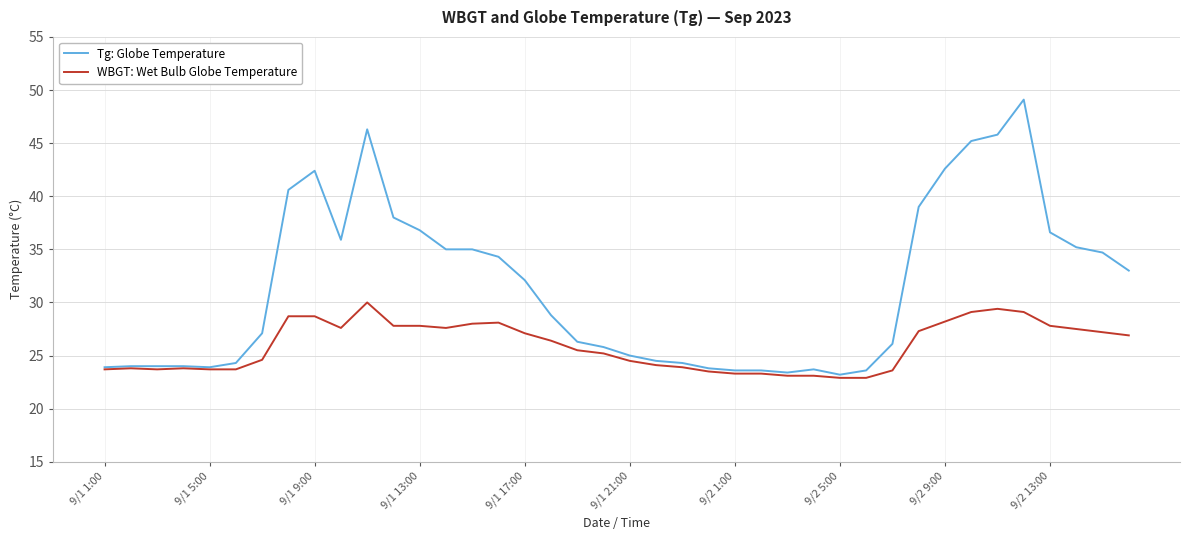

What is the smallest value displayed?

22.9